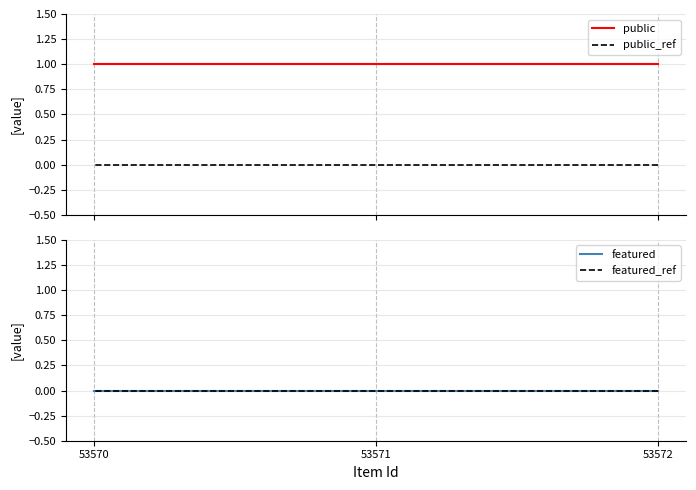

Is this an area chart (filled region under the line)?

No